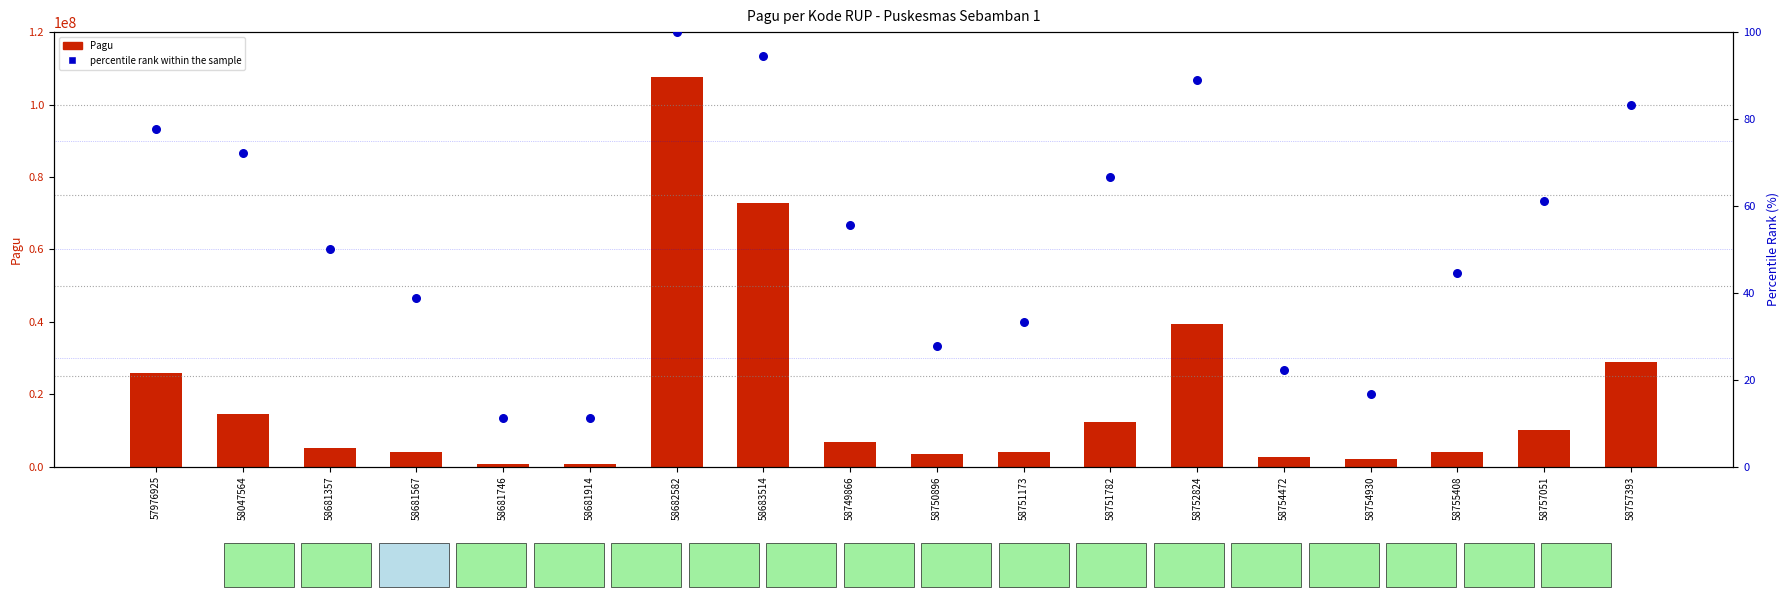

Which series has the largest total across all categories?

Pagu